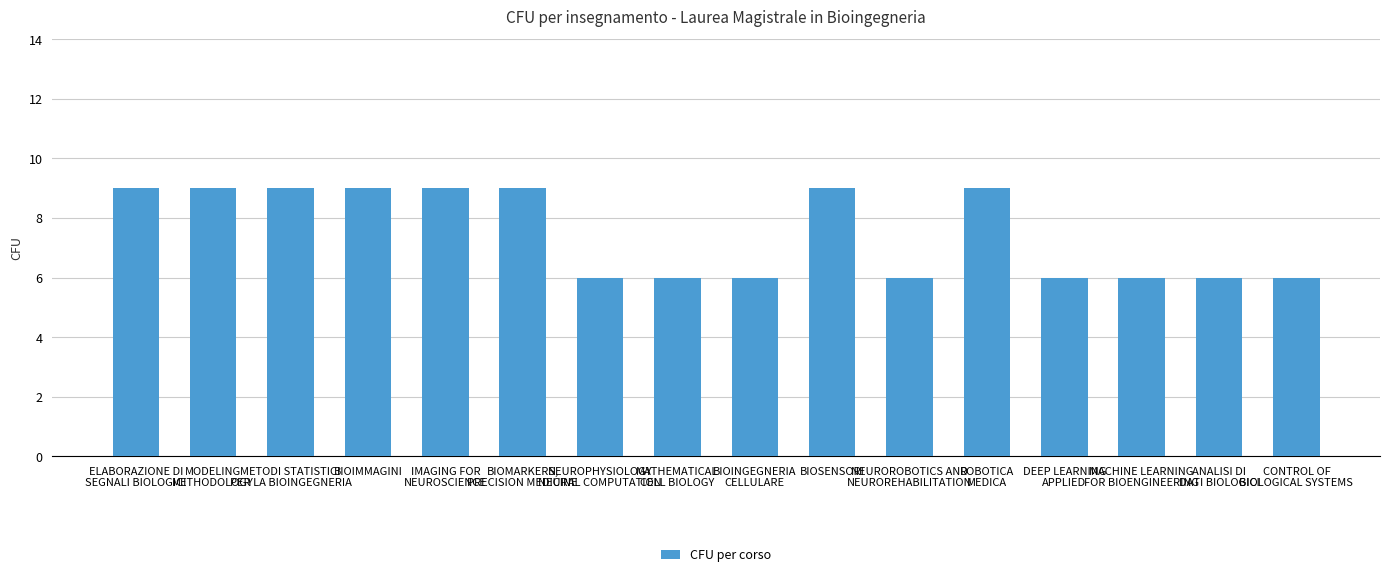

What is the difference between the maximum and minimum values?

3